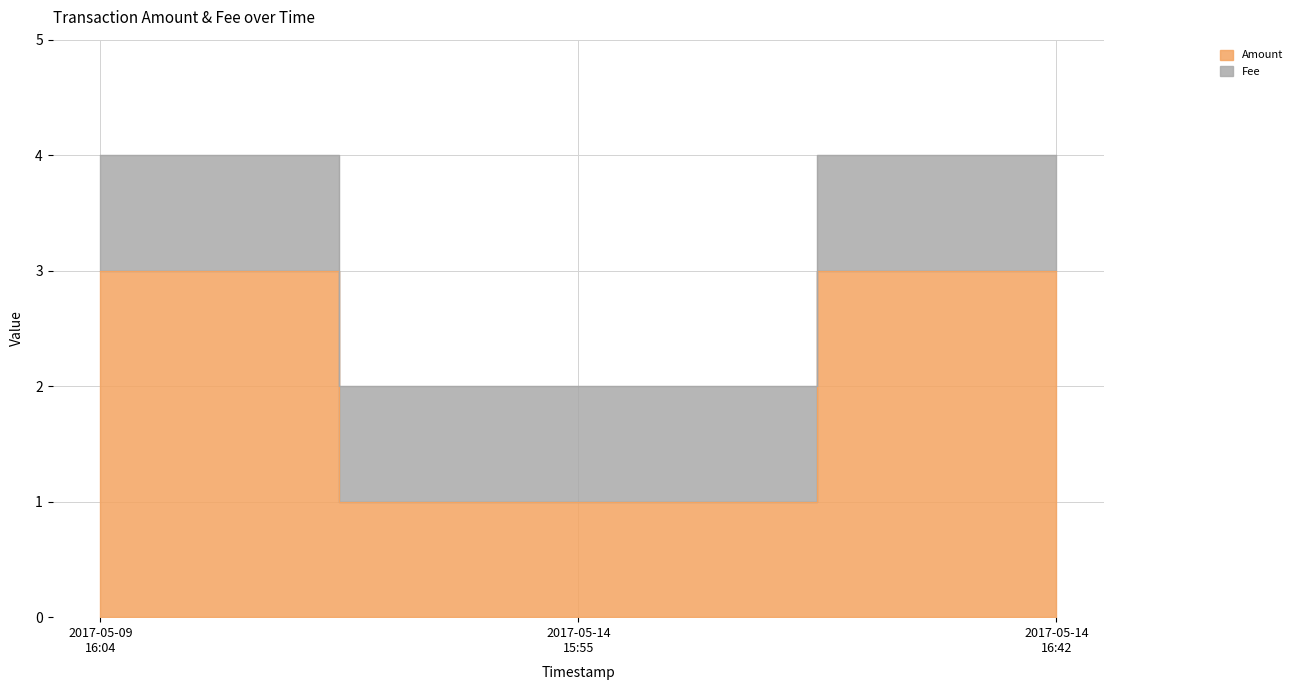

What is the smallest value displayed?

1